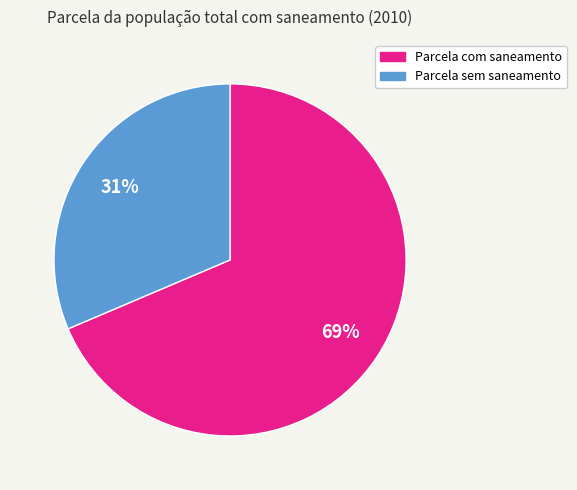

To the nearest percent, what portion does Parcela sem saneamento represent?

31%